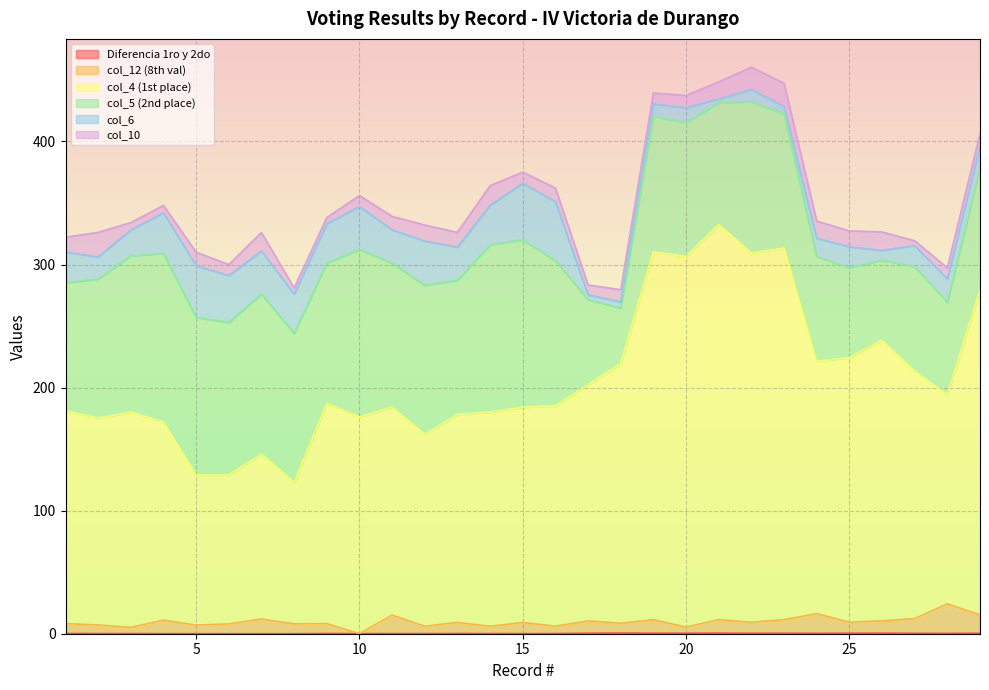

Does the chart display data point markers on the line(s)?

No